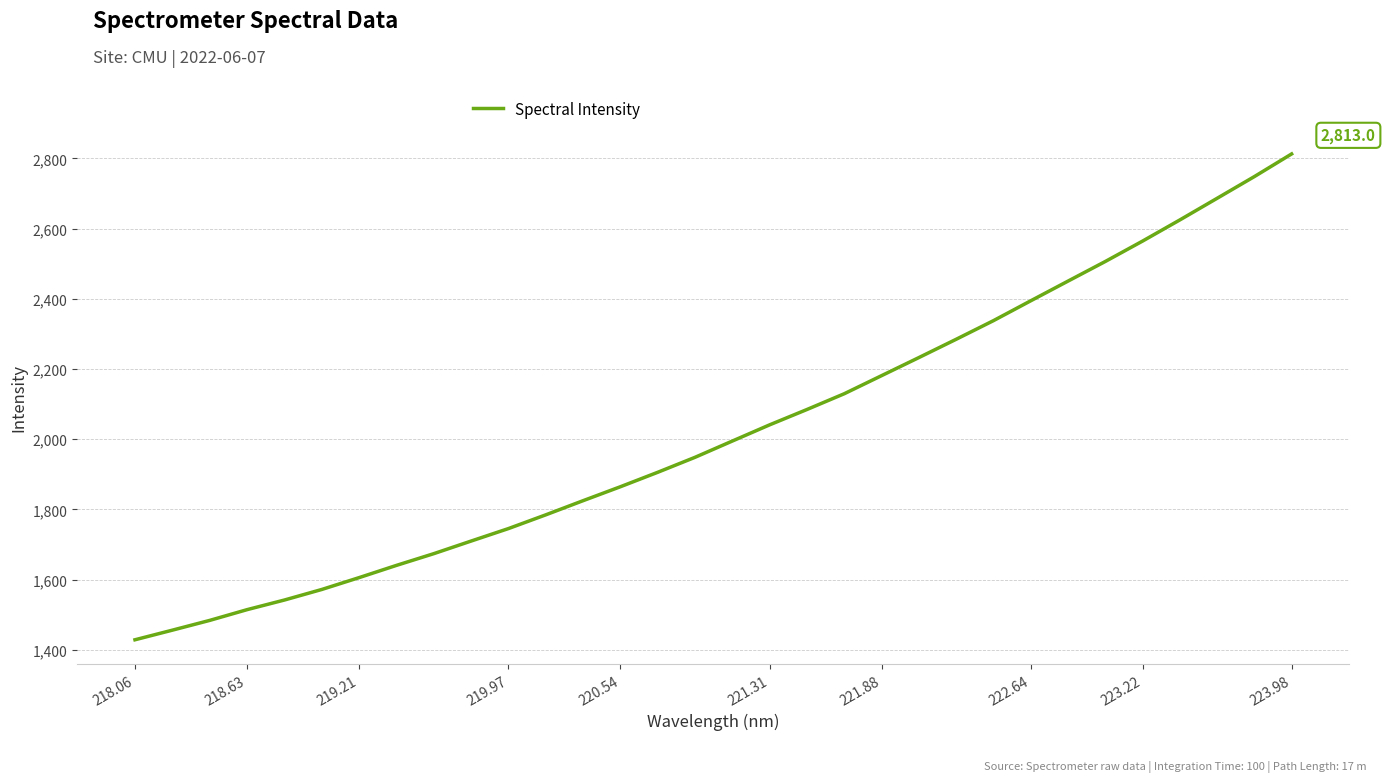

What is the difference between the maximum and minimum values?

1384.7